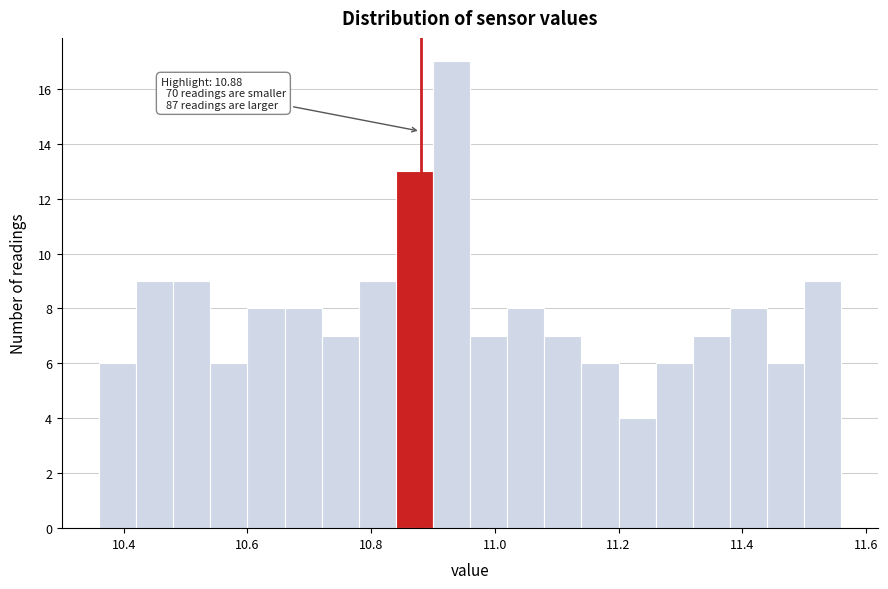

Read against the x-axis, roughly where is the centre of the tallest bar?

10.94